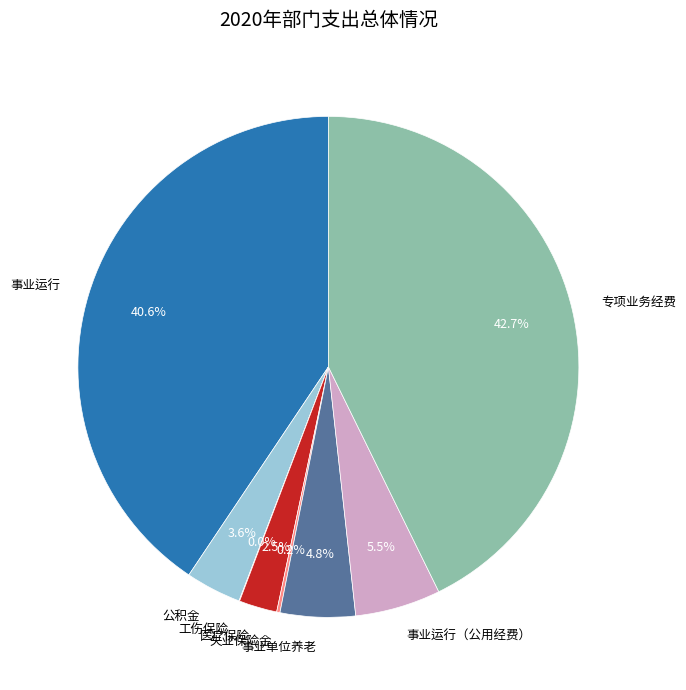

Which category has the biggest portion of the pie?

专项业务经费